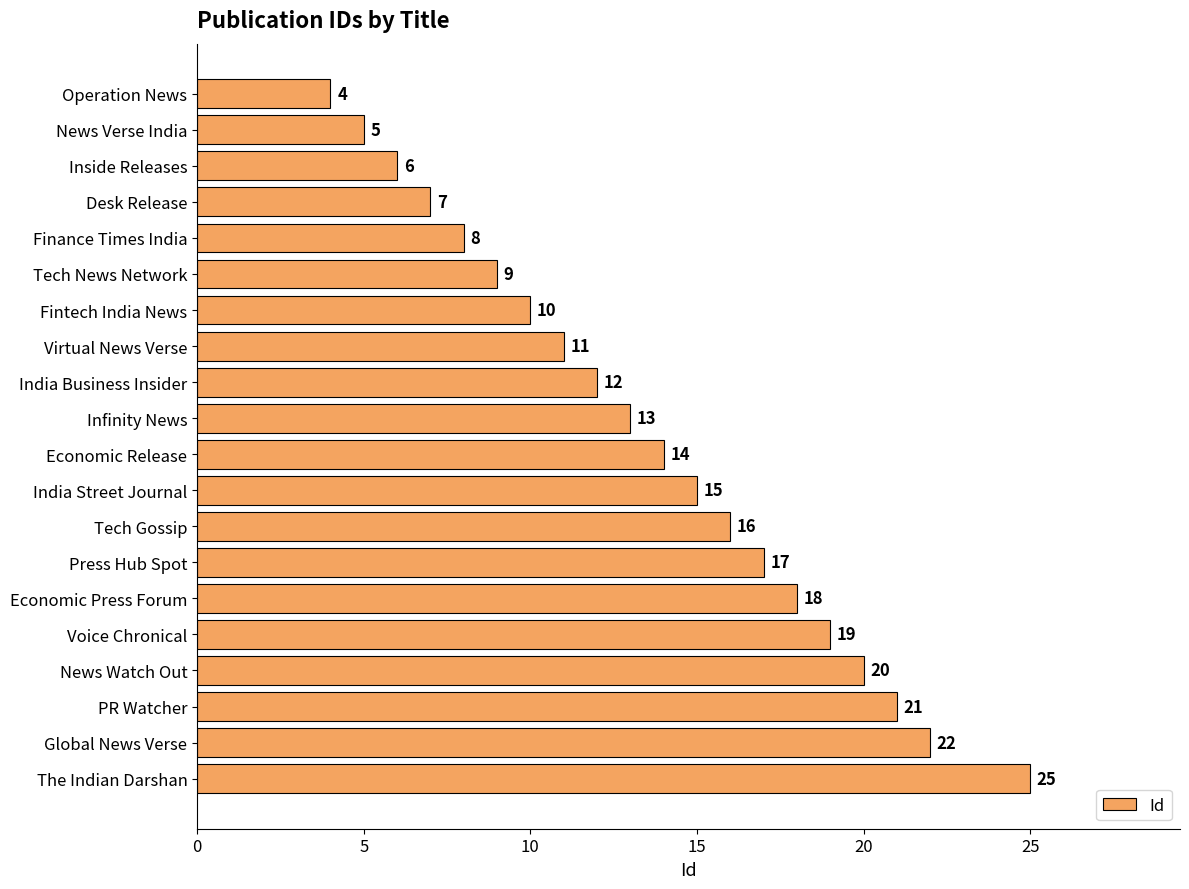

Between Fintech India News and Voice Chronical, which is larger?

Voice Chronical